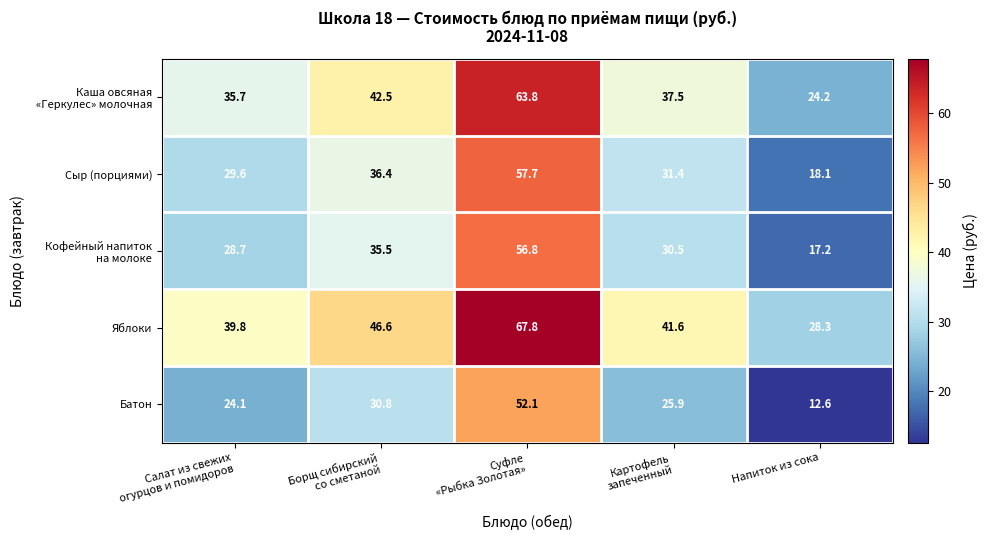

What is the smallest value displayed?

12.6